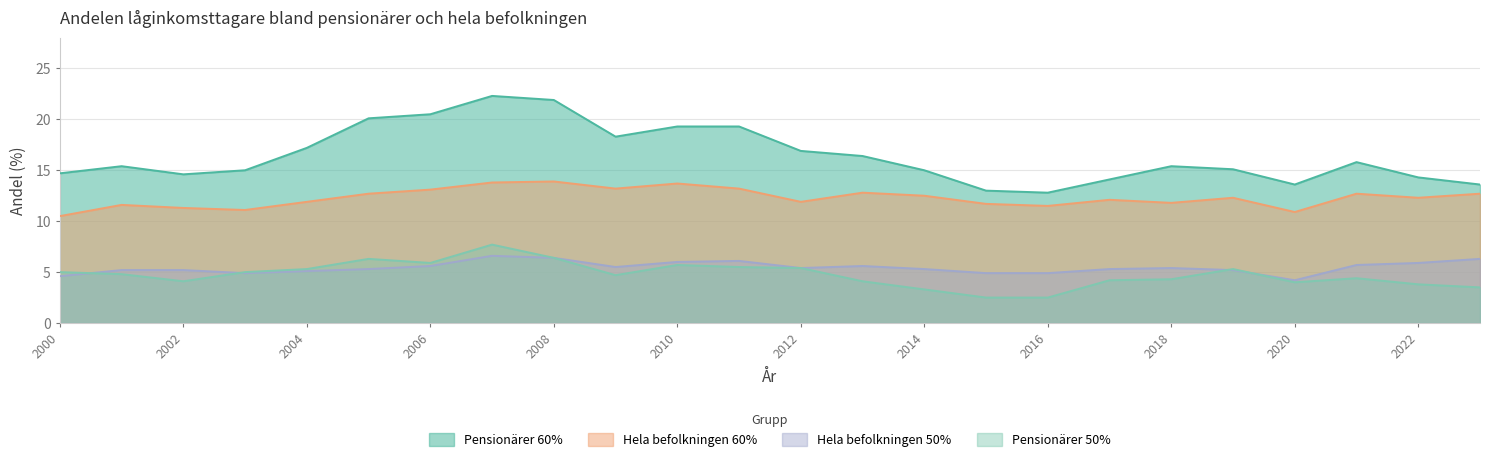

At which label does Hela befolkningen 60% reach its minimum?

2000